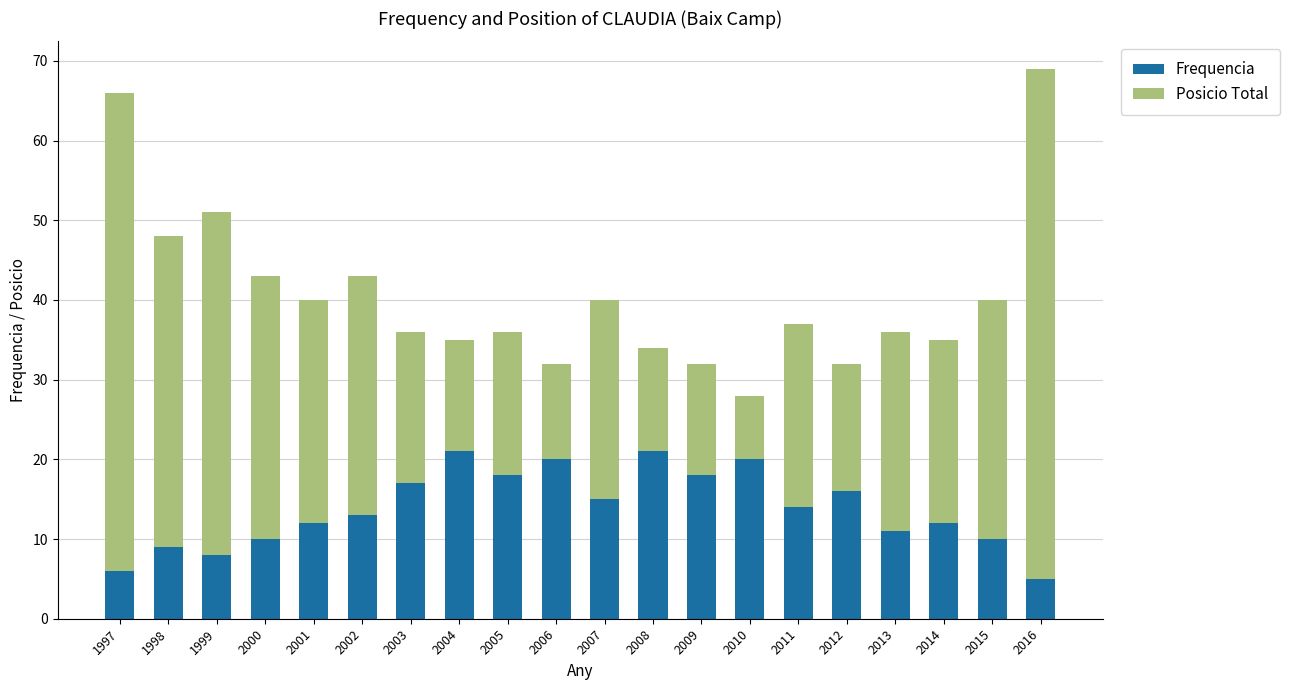

What is the value of the Frequencia bar at the 13th from the left?

18